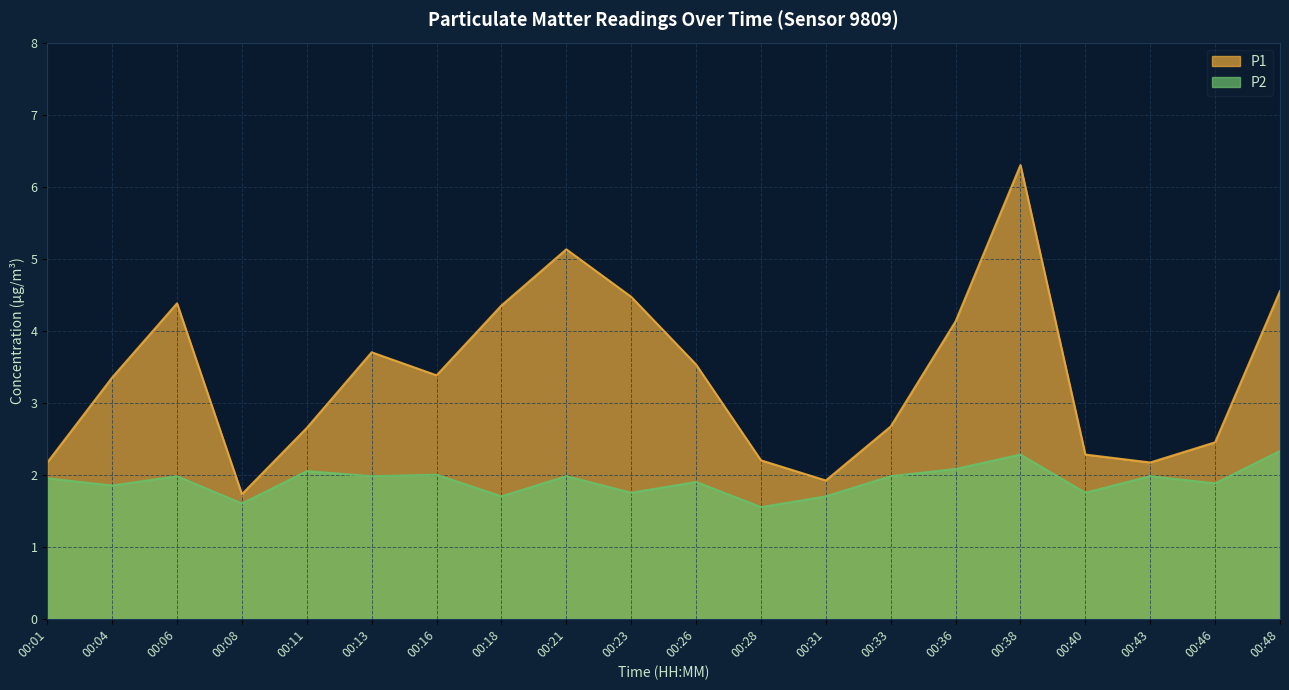

In P1, how many points are higher than both neighbors (excluding endpoints)?

4